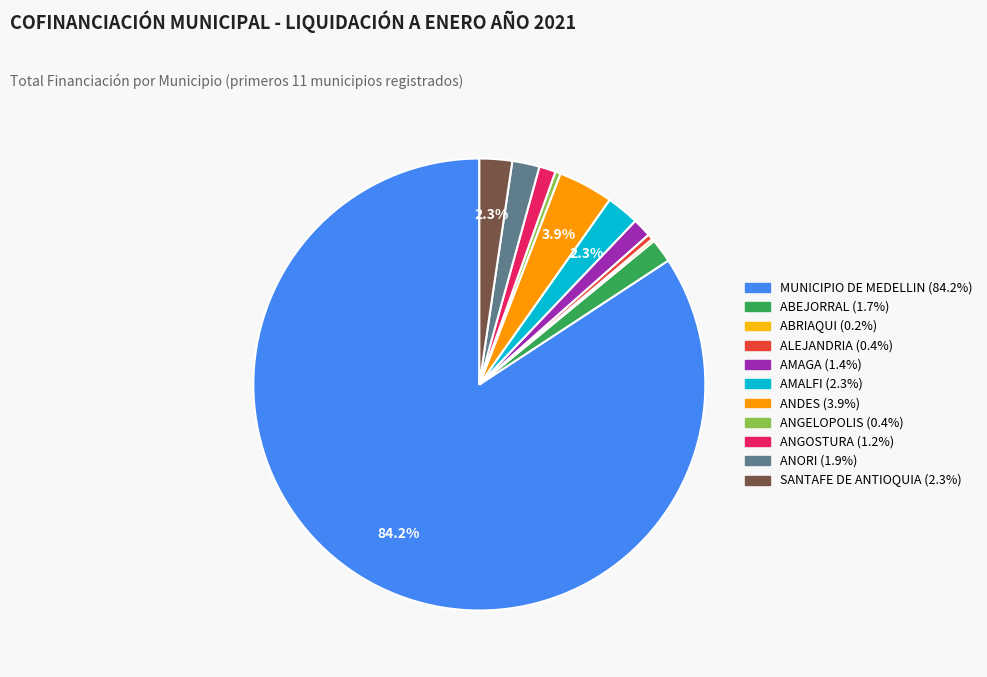

To the nearest percent, what is the average slice percentage?

9%